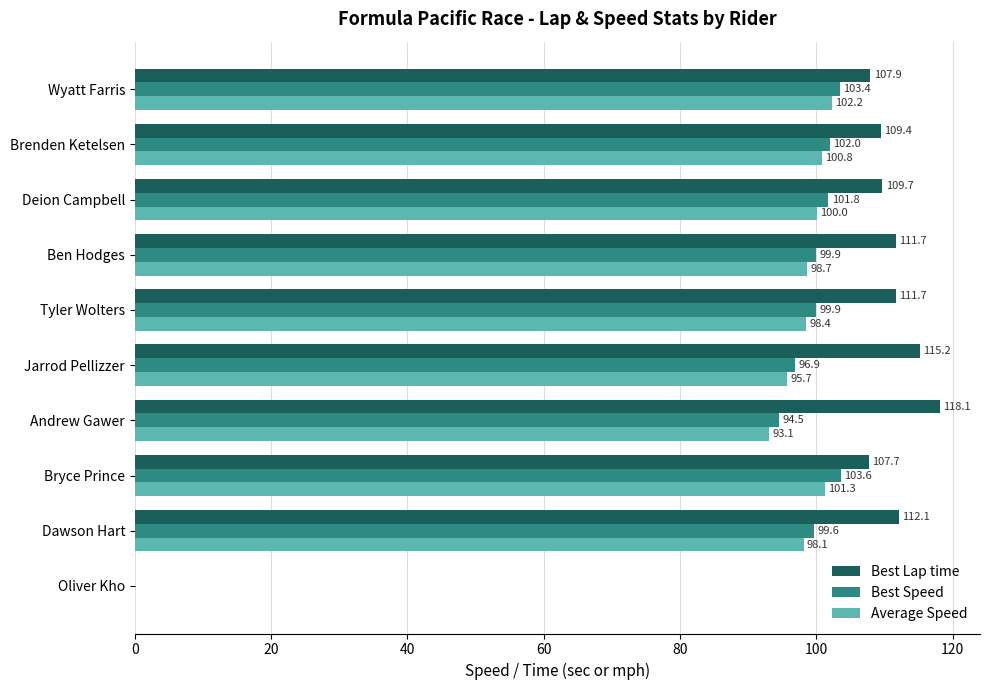

Is it true that Best Speed equals 159.3 at Tyler Wolters?

False